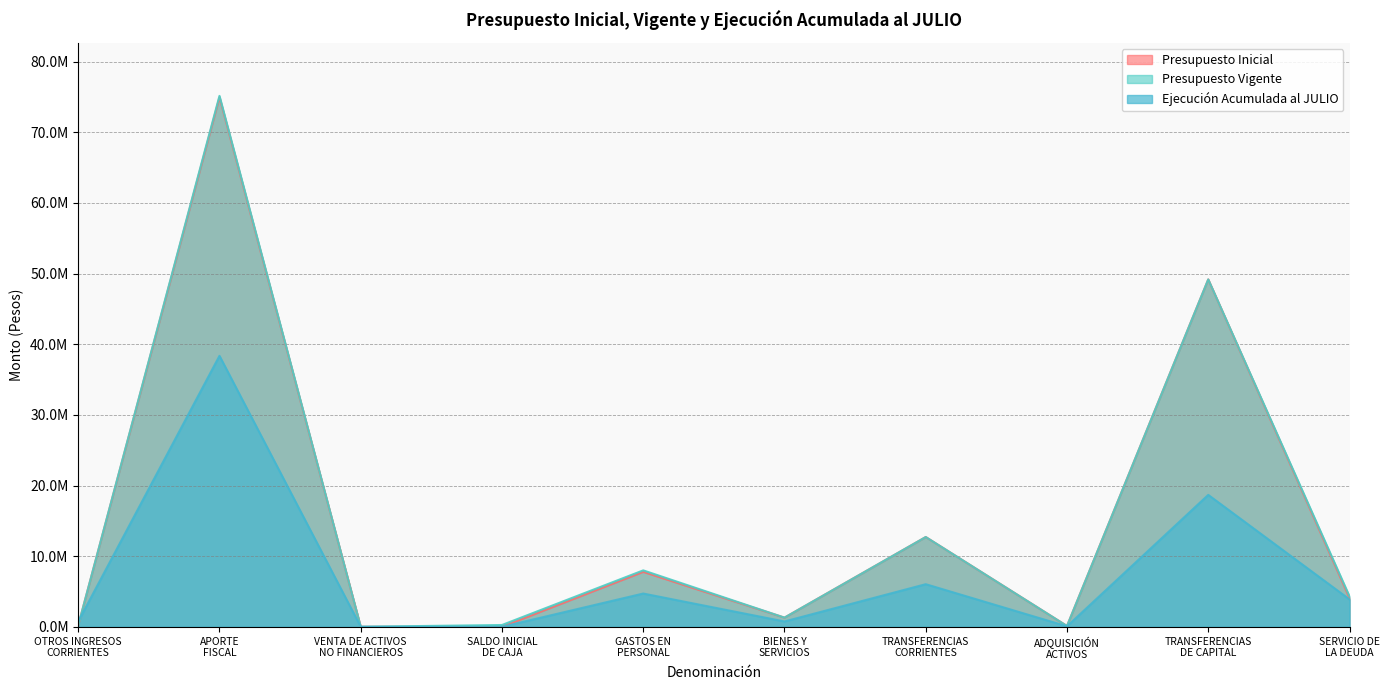

What is the spread (max minus min) of values at APORTE
FISCAL?

36802567